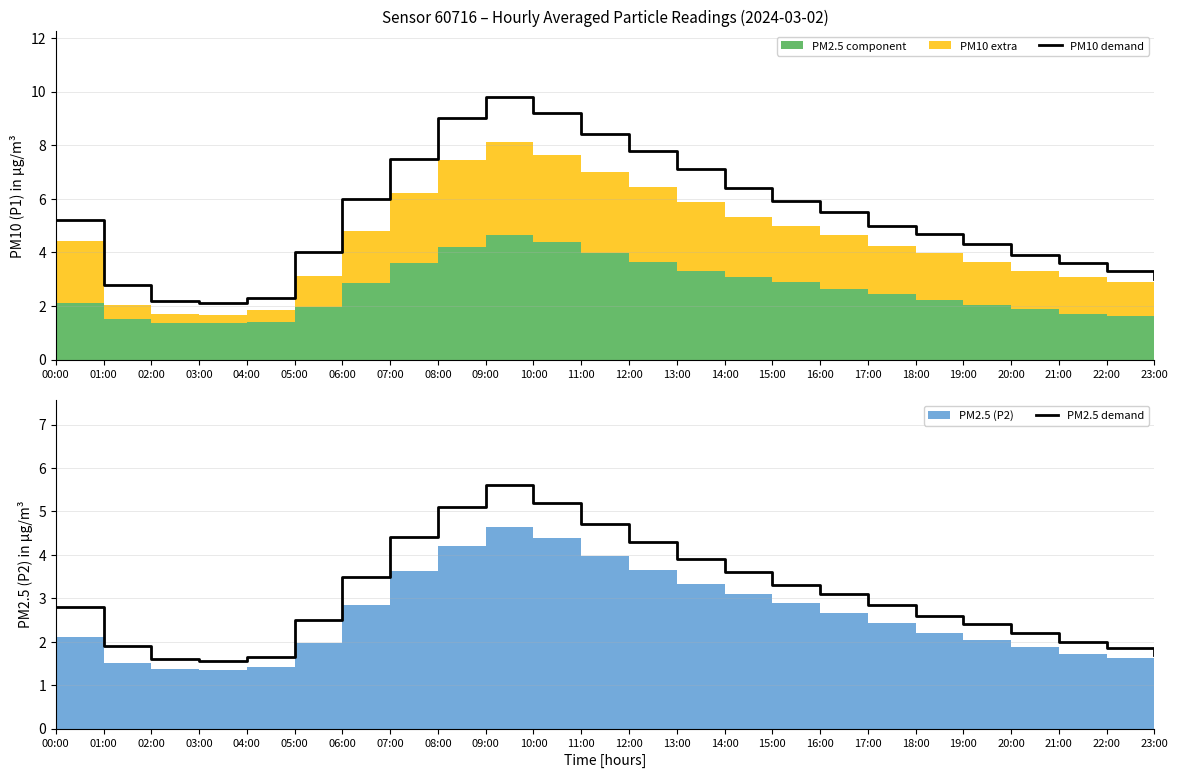

Reading right to left, extract all data points from this chart.

PM10 demand: 3.0	3.3	3.6	3.9	4.3	4.7	5.0	5.5	5.9	6.4	7.1	7.8	8.4	9.2	9.8	9.0	7.5	6.0	4.0	2.3	2.1	2.2	2.8	5.2
PM2.5 demand: 1.7	1.9	2.0	2.2	2.4	2.6	2.9	3.1	3.3	3.6	3.9	4.3	4.7	5.2	5.6	5.1	4.4	3.5	2.5	1.6	1.6	1.6	1.9	2.8